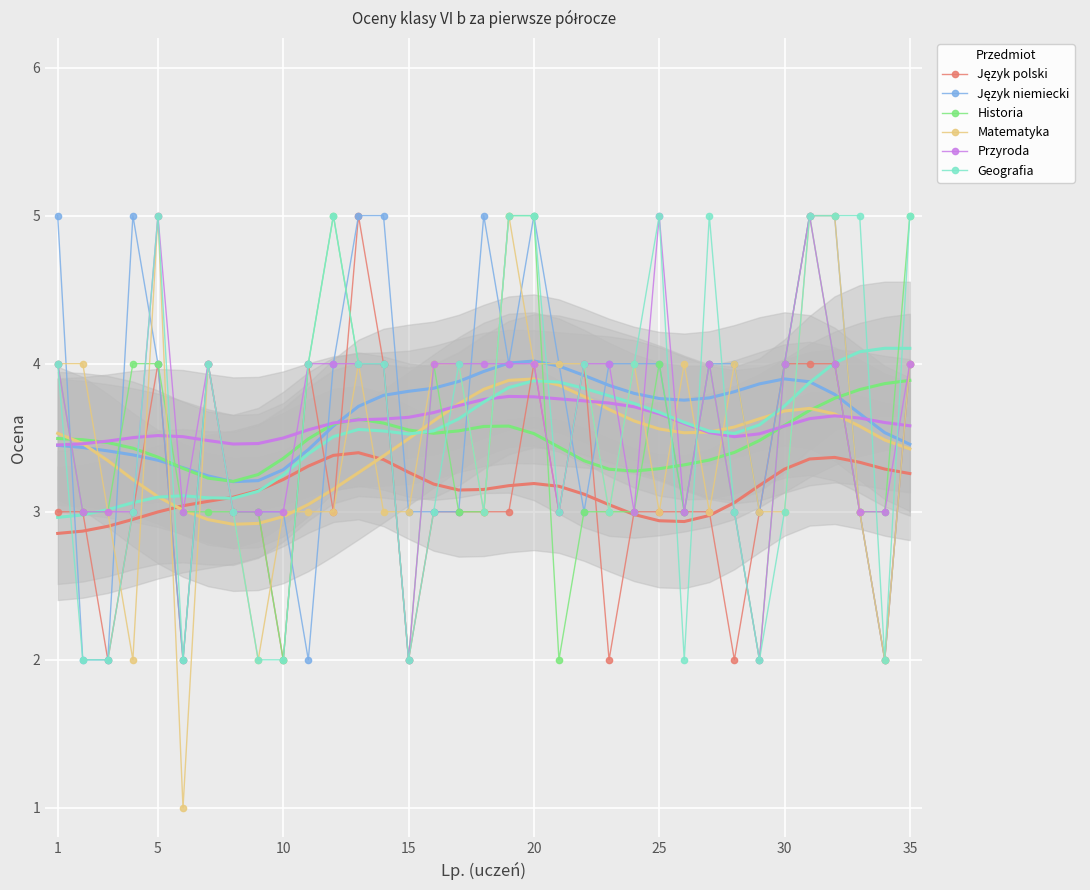

What is the maximum value for Matematyka?

5